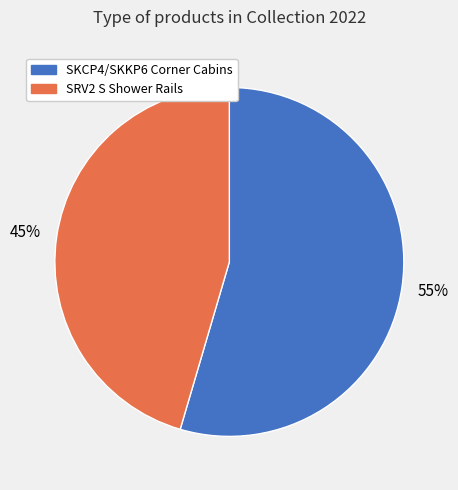

To the nearest percent, what is the average slice percentage?

50%